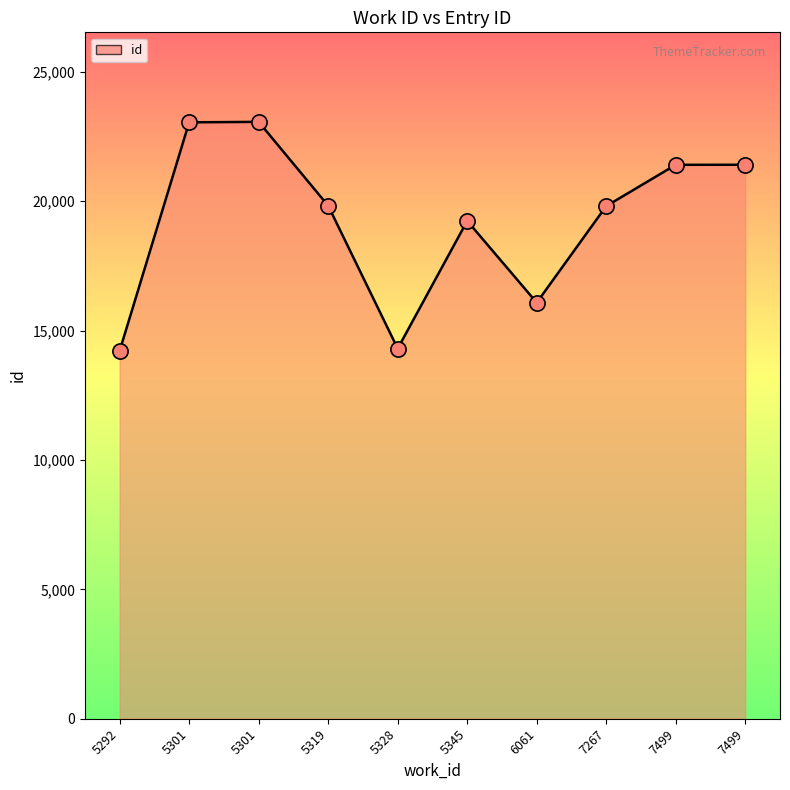

What is the change in value from 6061 to 7499?

+5329